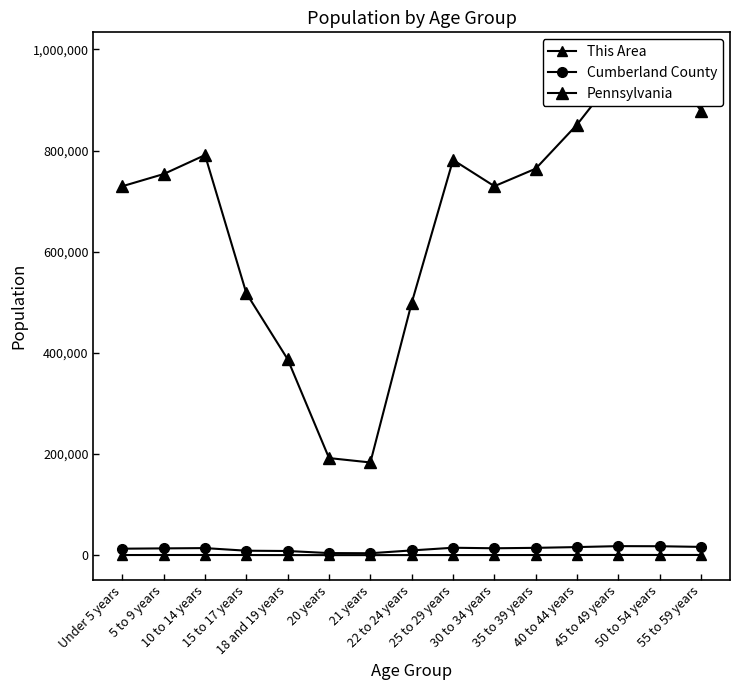

True or false: Pennsylvania and This Area cross at least once.

False